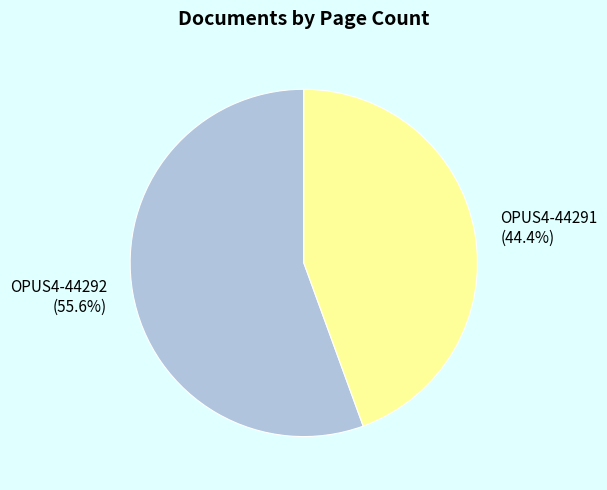

Count the number of slices in the pie.

2